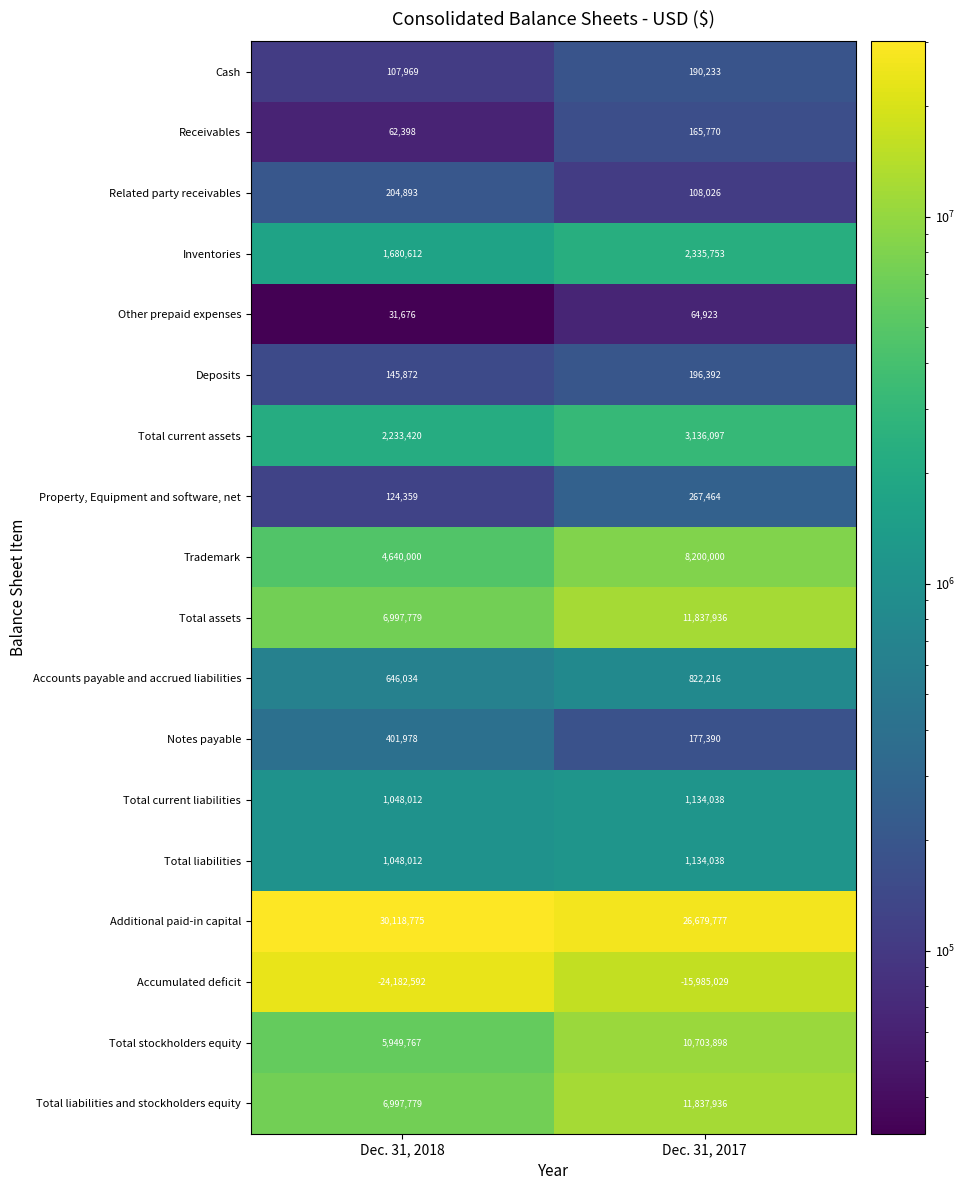

Which series has the largest range (max minus min)?

Accumulated deficit